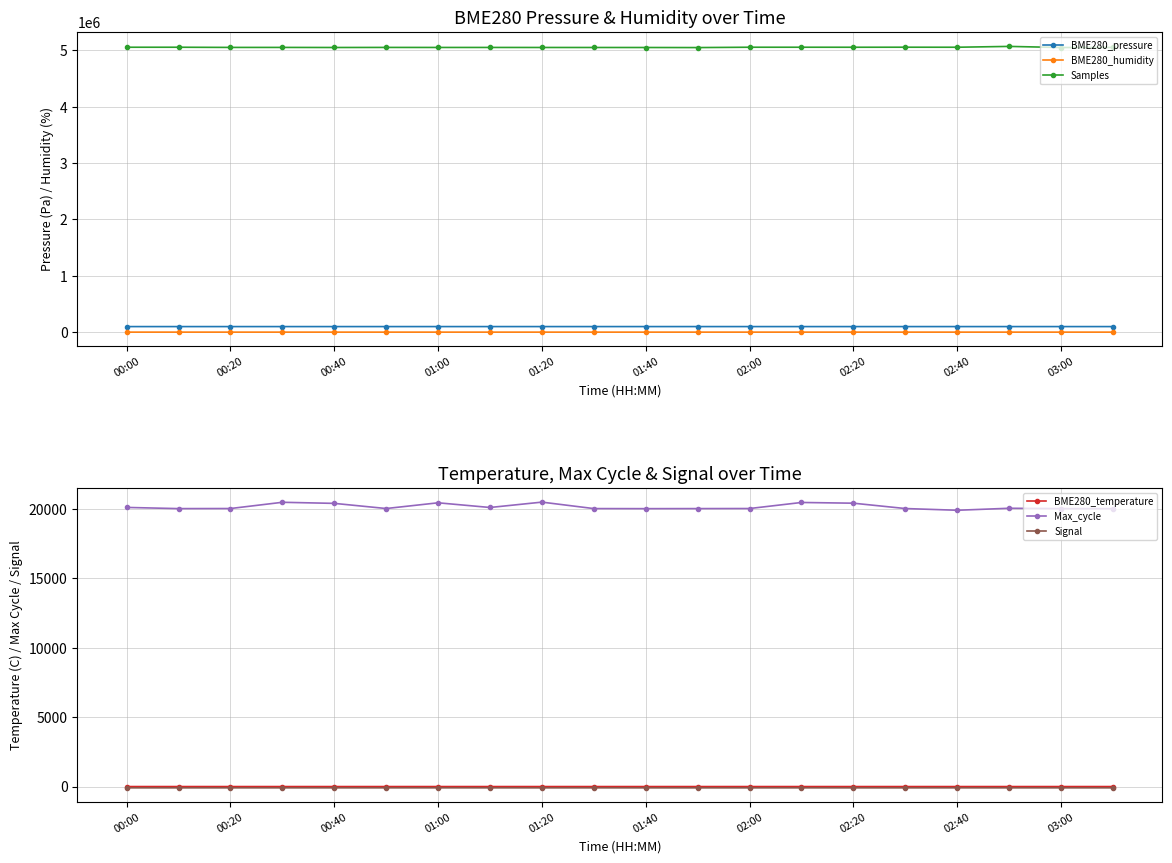

Reading right to left, list all the values displayed in this chart.

BME280_pressure: 98398.0	98366.7	98414.0	98411.6	98395.7	98327.5	98360.5	98383.3	98478.2	98535.1	98488.9	98475.2	98458.4	98419.7	98406.8	98388.8	98397.7	98339.0	98365.4	98358.3
BME280_humidity: 75.1	75.3	78.2	80.1	80.0	79.5	79.2	78.8	76.4	76.2	75.8	75.0	75.4	75.0	75.7	75.2	75.3	75.7	79.9	78.9
Samples: 5053611.0	5052425.0	5072014.0	5057300.0	5057870.0	5057140.0	5057532.0	5057416.0	5051477.0	5052631.0	5052877.0	5053108.0	5053642.0	5053474.0	5054067.0	5052771.0	5054192.0	5054203.0	5057334.0	5057270.0
BME280_temperature: 12.7	12.6	12.9	12.9	12.9	12.7	12.9	13.1	12.4	12.9	12.7	12.8	13.0	13.0	12.8	12.8	12.8	12.6	13.0	13.0
Max_cycle: 20024.0	20027.0	20052.0	19908.0	20032.0	20417.0	20469.0	20033.0	20028.0	20024.0	20029.0	20494.0	20108.0	20445.0	20033.0	20404.0	20482.0	20033.0	20027.0	20112.0
Signal: -78.0	-78.0	-78.0	-78.0	-79.0	-79.0	-78.0	-79.0	-79.0	-79.0	-78.0	-79.0	-78.0	-77.0	-78.0	-78.0	-78.0	-78.0	-79.0	-79.0